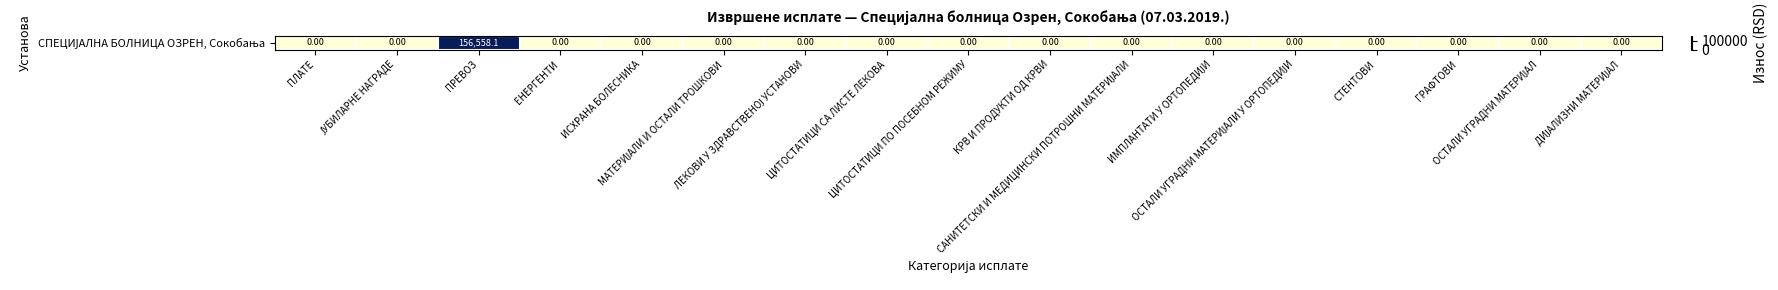

Reading left to right, list all the values displayed in this chart.

0.0	0.0	156558.1	0.0	0.0	0.0	0.0	0.0	0.0	0.0	0.0	0.0	0.0	0.0	0.0	0.0	0.0